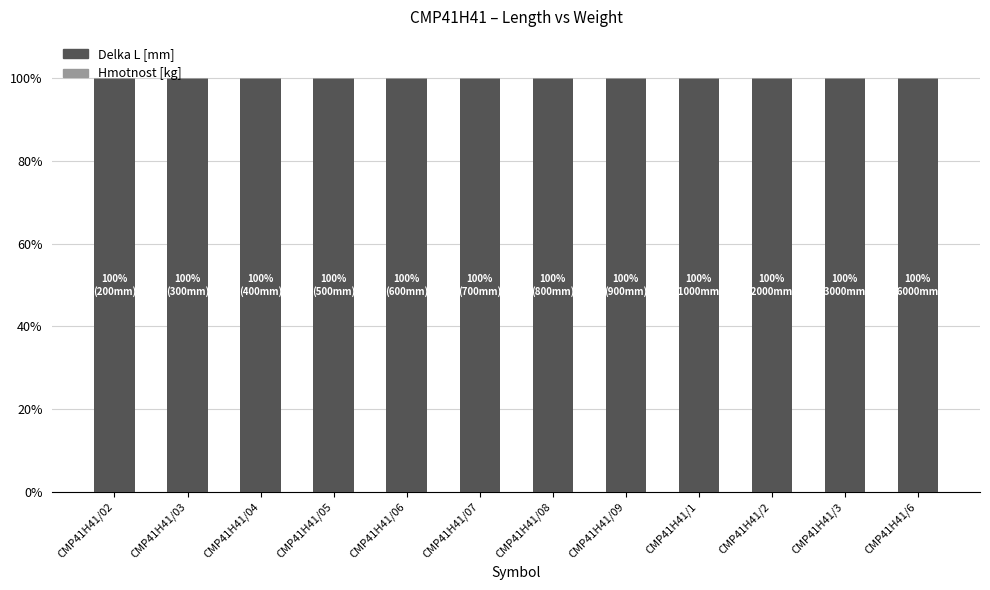

Is it true that Delka L [mm] equals 99.9 at CMP41H41/09?

True